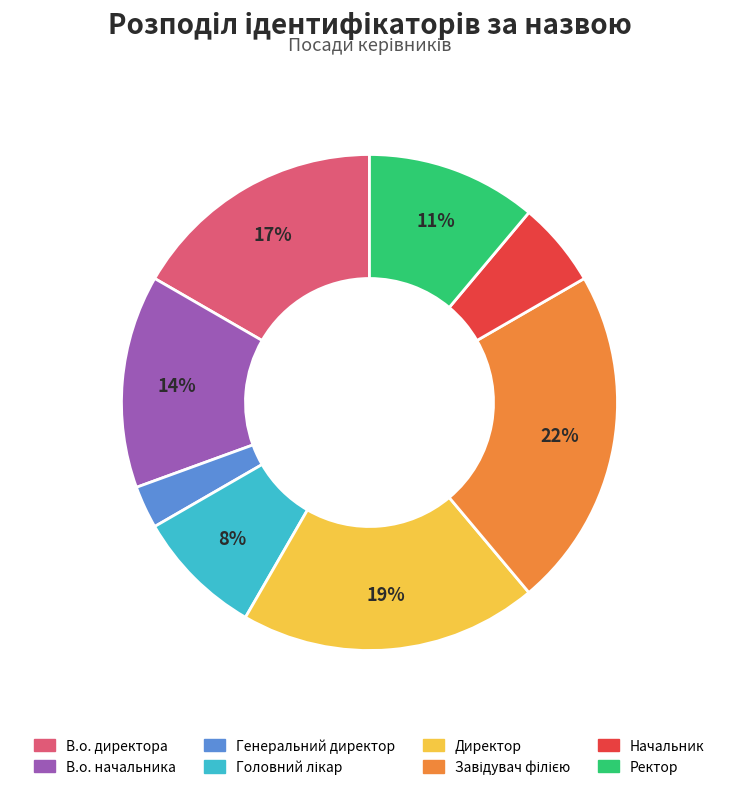

To the nearest percent, what is the average slice percentage?

12%